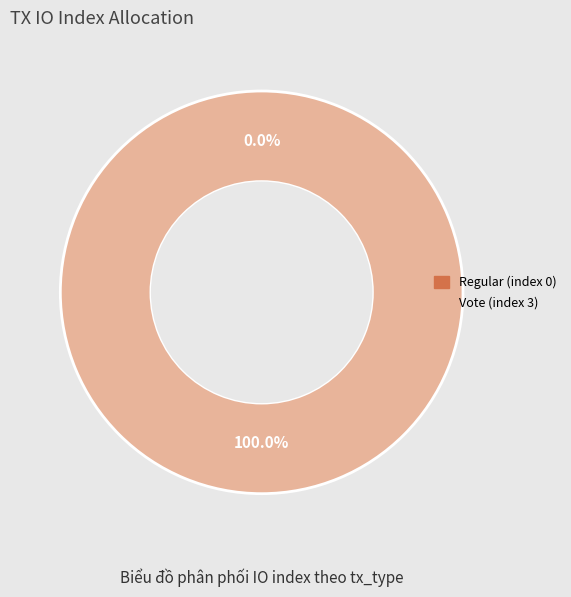

How many slices are in this pie chart?

2